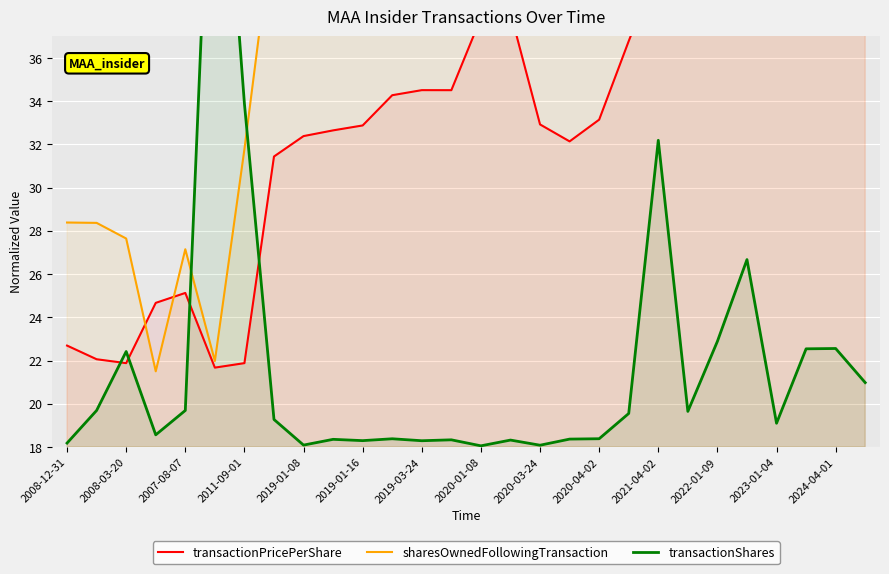

What is the label of the 22nd point from the left?

21